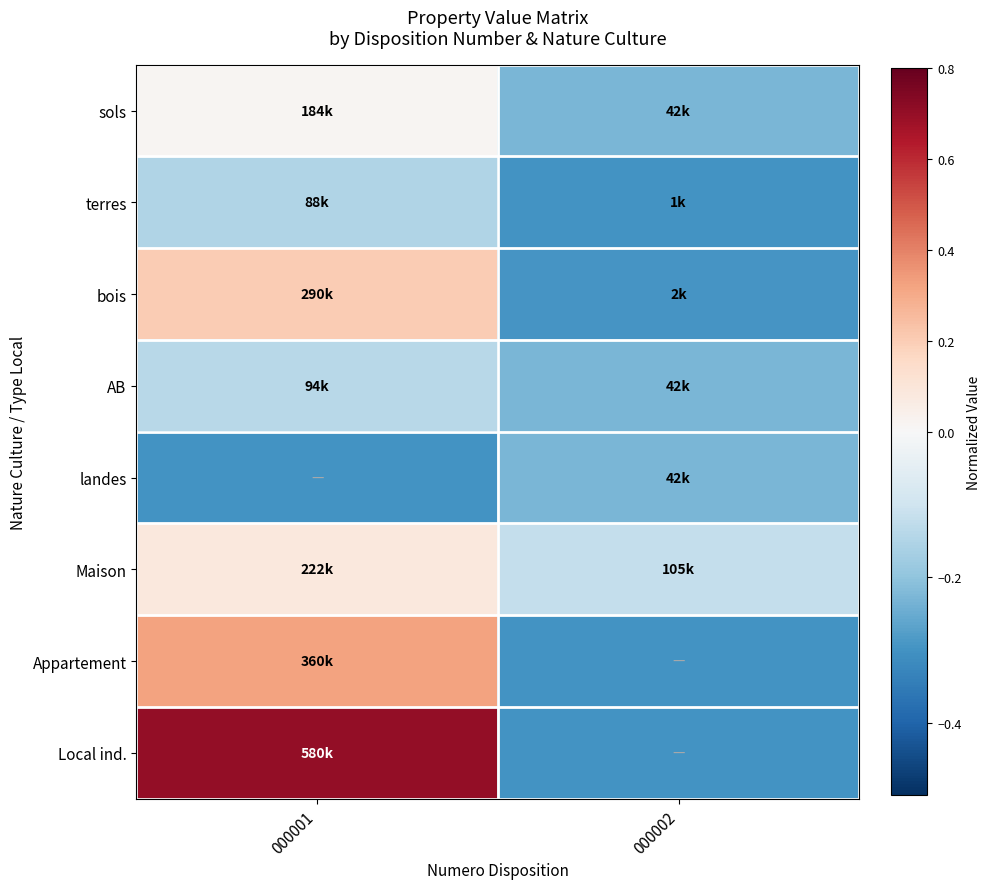

How many series are shown in this chart?

8